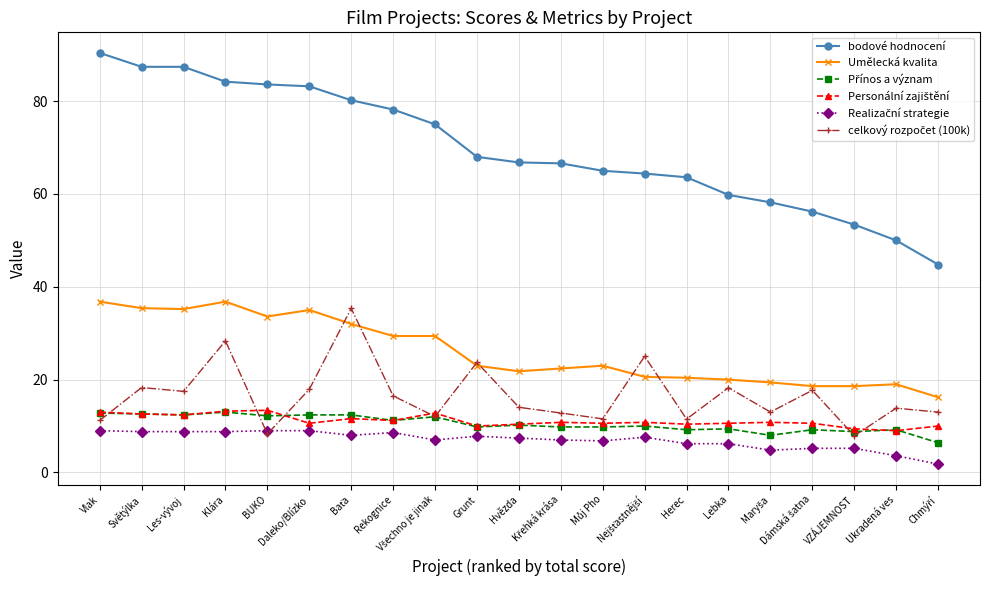

What is the greatest value displayed?

90.4